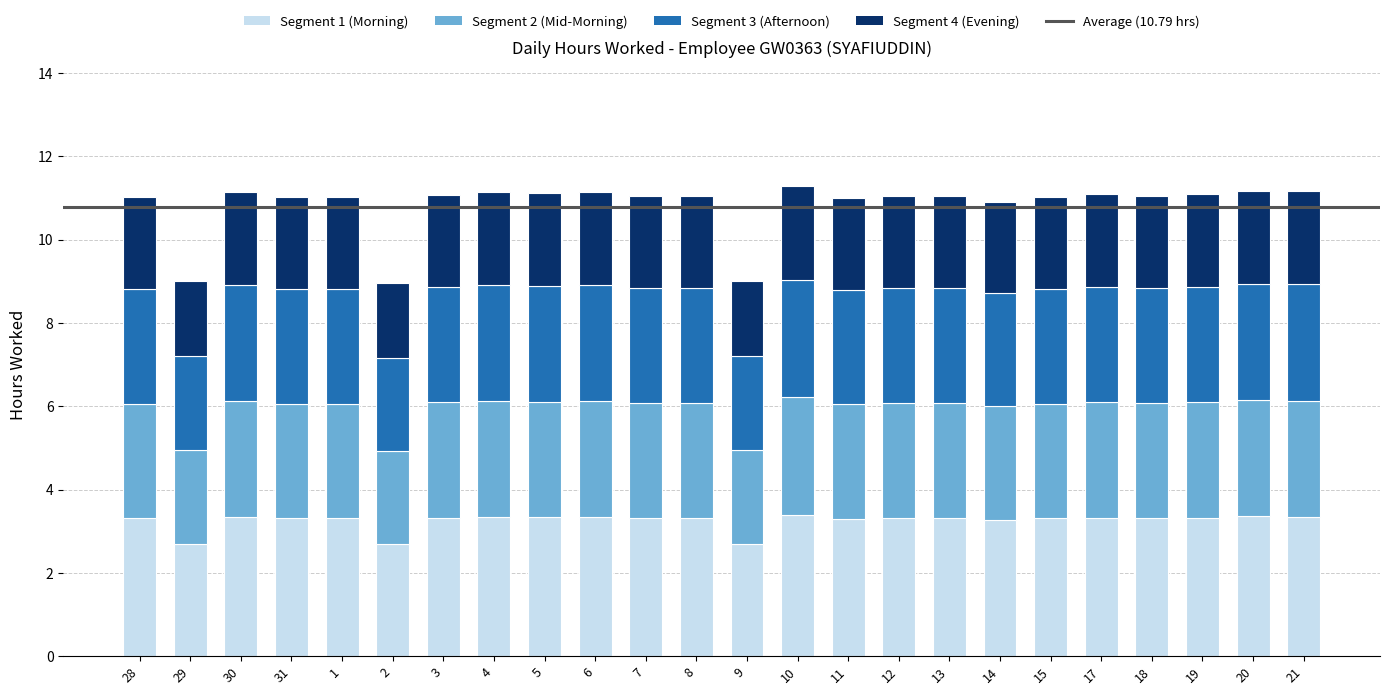

Does the chart contain stacked bars?

Yes